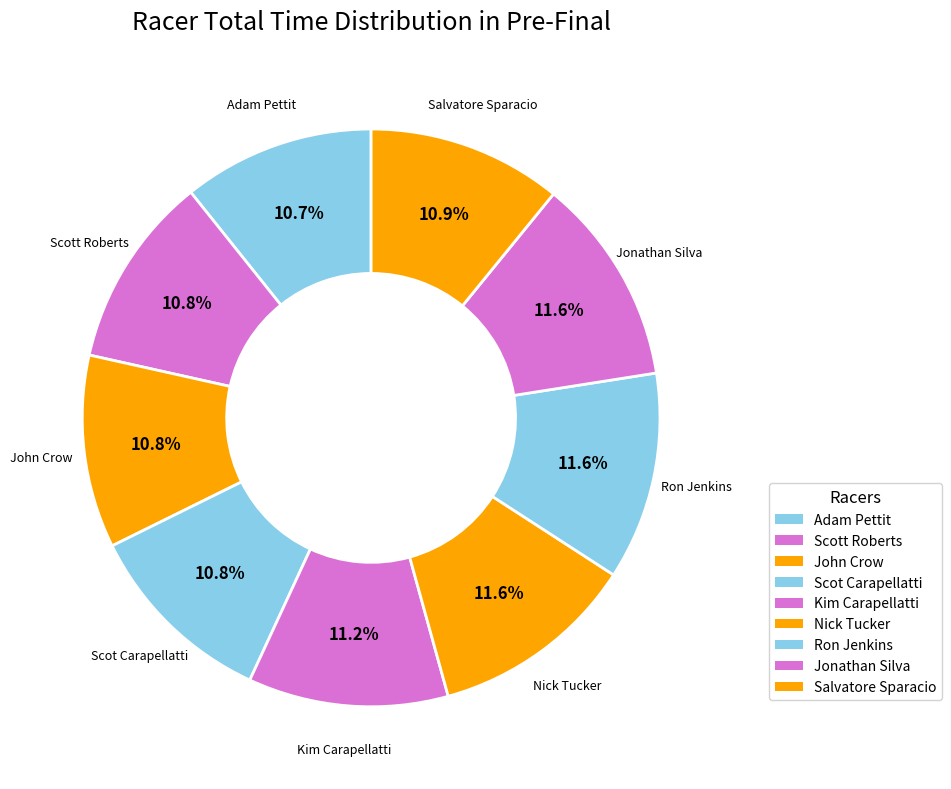

To the nearest percent, what is the combined percentage of Scot Carapellatti and Jonathan Silva?

22%